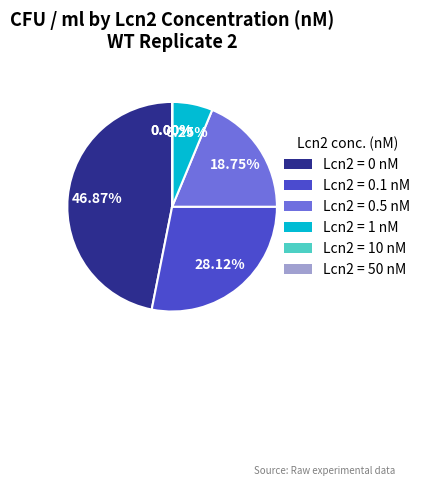

Between Lcn2 = 1 nM and Lcn2 = 0.5 nM, which is larger?

Lcn2 = 0.5 nM